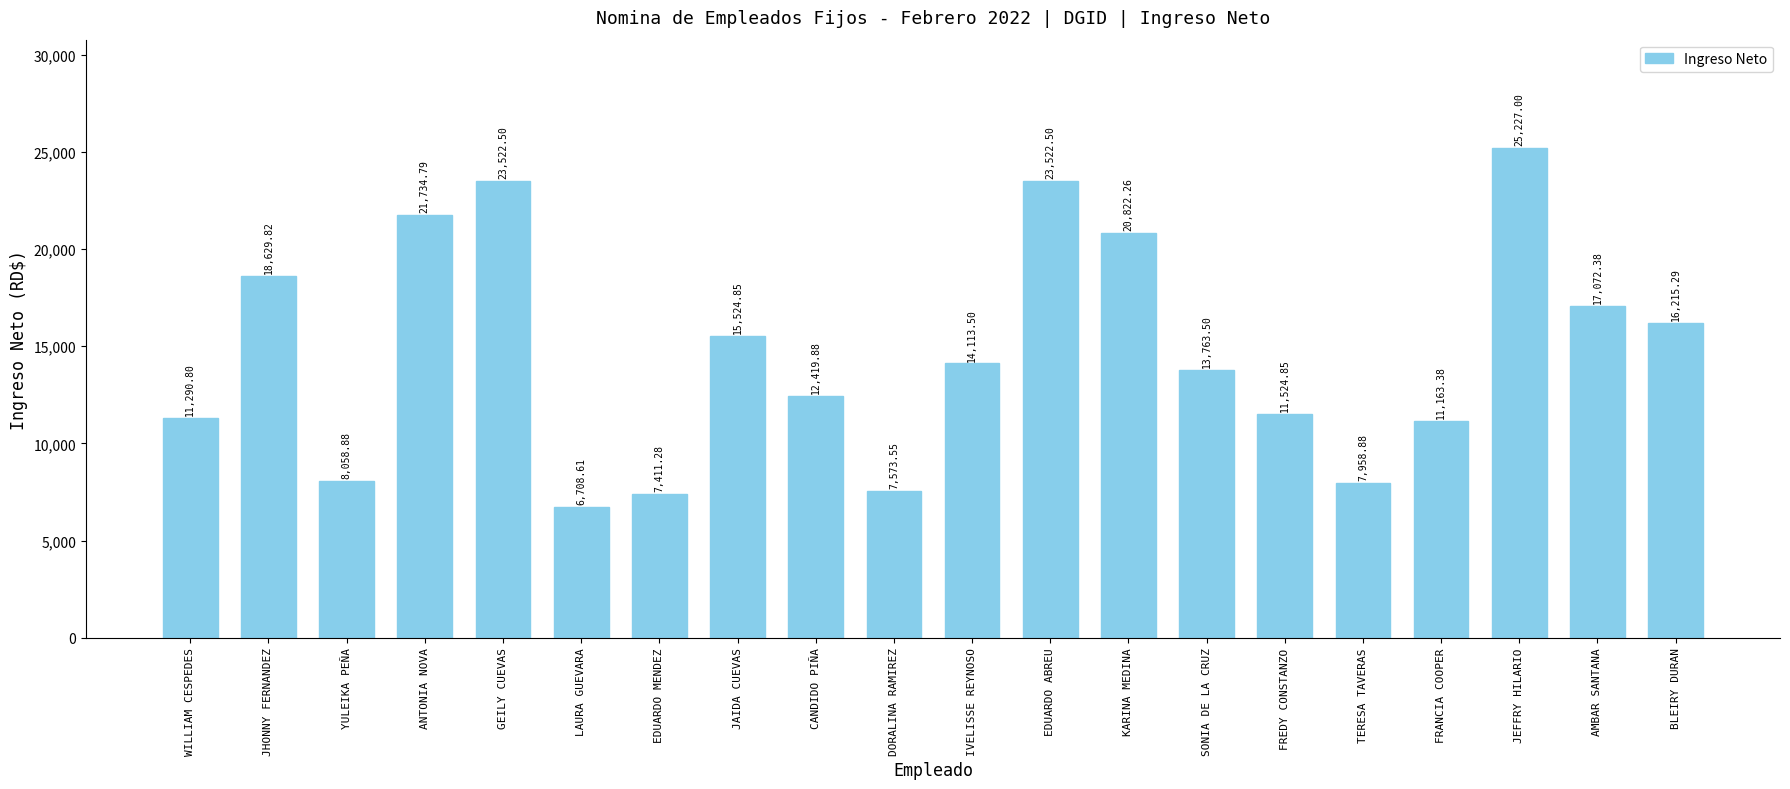

What value does the data have at FRANCIA COOPER?

11163.4